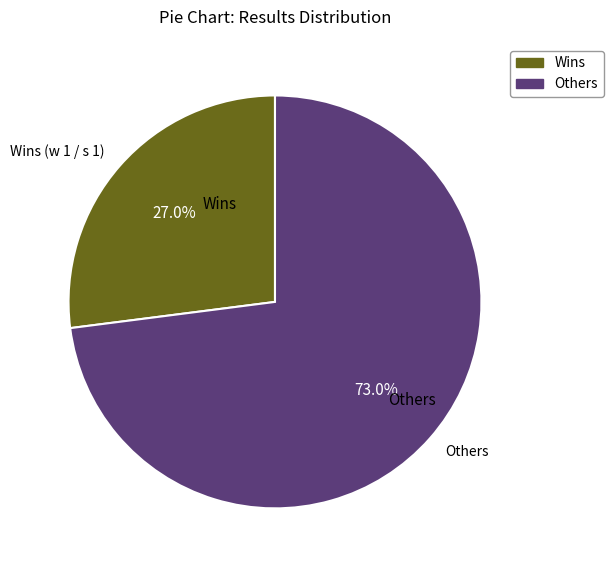

Count the number of slices in the pie.

6